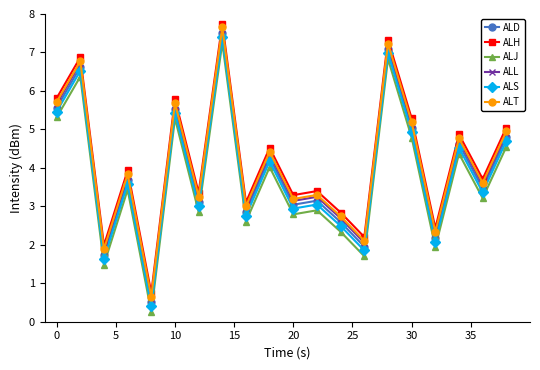

Is this an area chart (filled region under the line)?

No